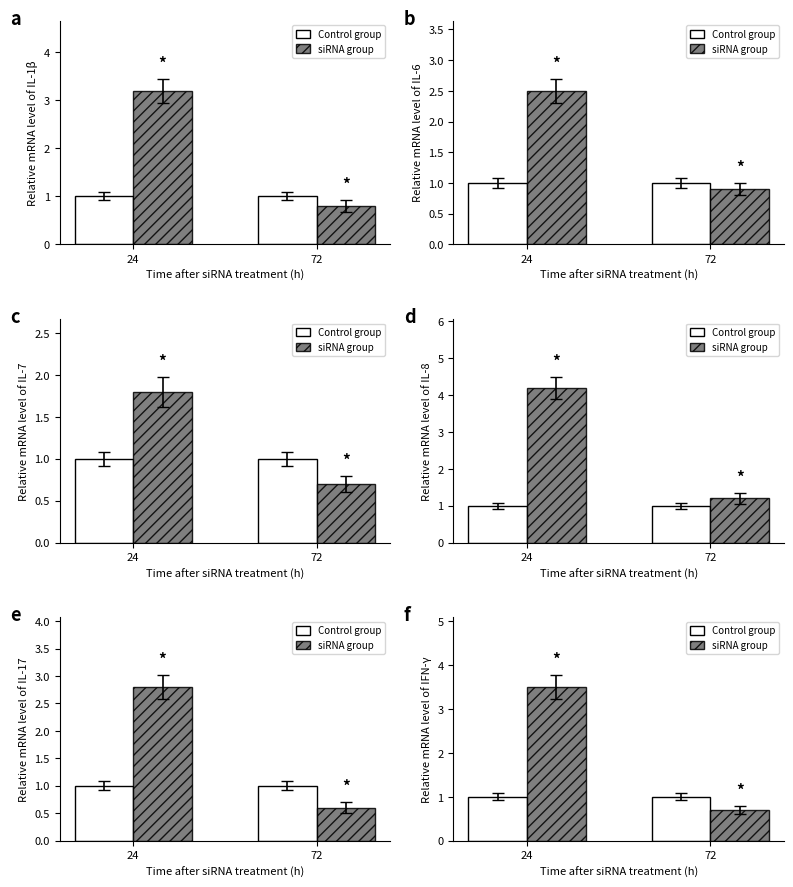

How many siRNA group values are between 0 and 3?

1